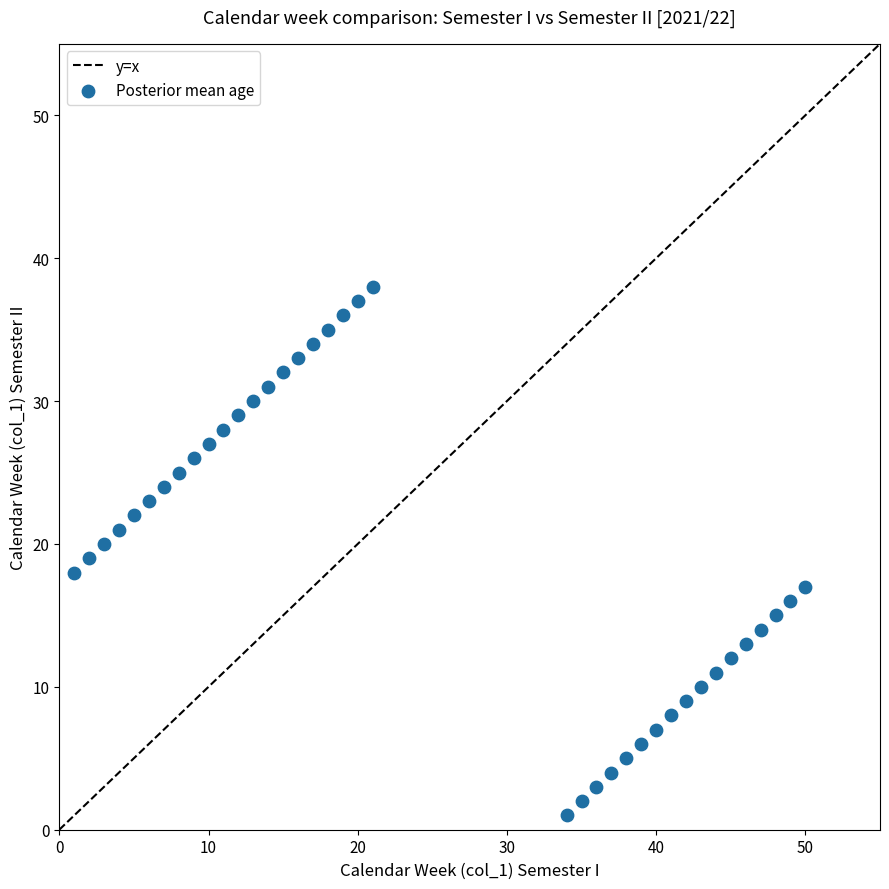

What is the range of X values (max minus min)?

49